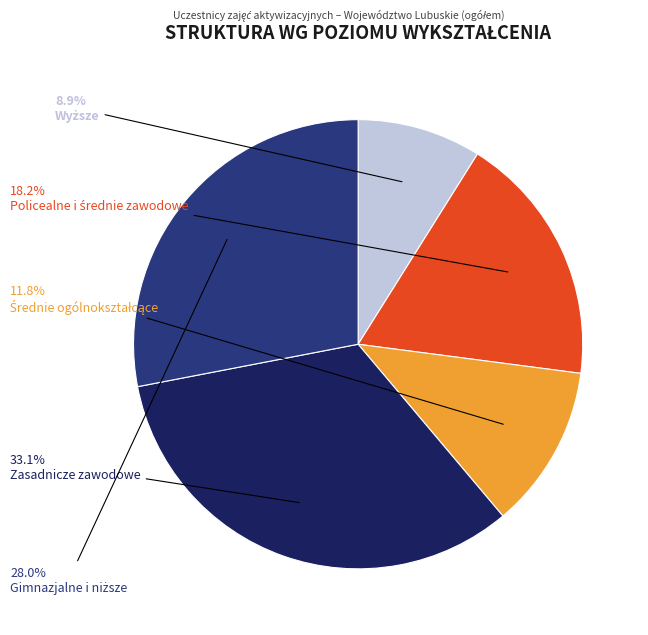

Is there a majority slice in this chart?

No